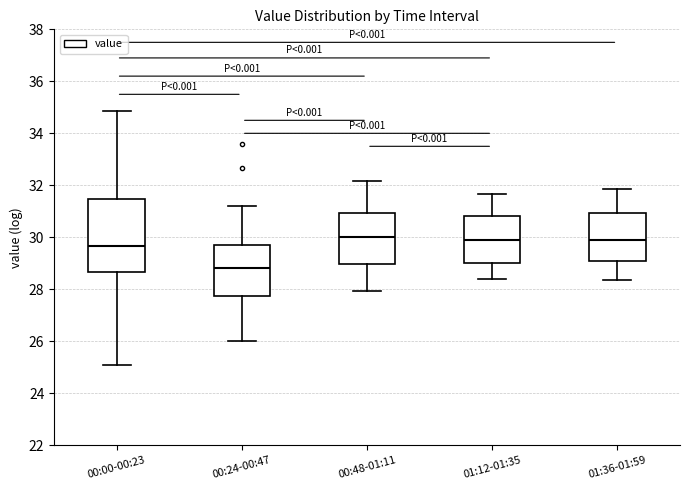

Where is the upper edge of the box for 01:12-01:35 on the y-axis? The values are not printed on the chart, so give them approximately, as read against the axis.

30.8